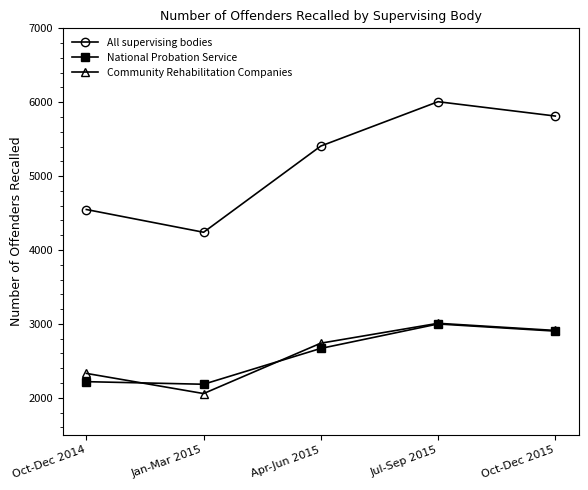

True or false: Community Rehabilitation Companies has a value of 2739 at Apr-Jun 2015.

True